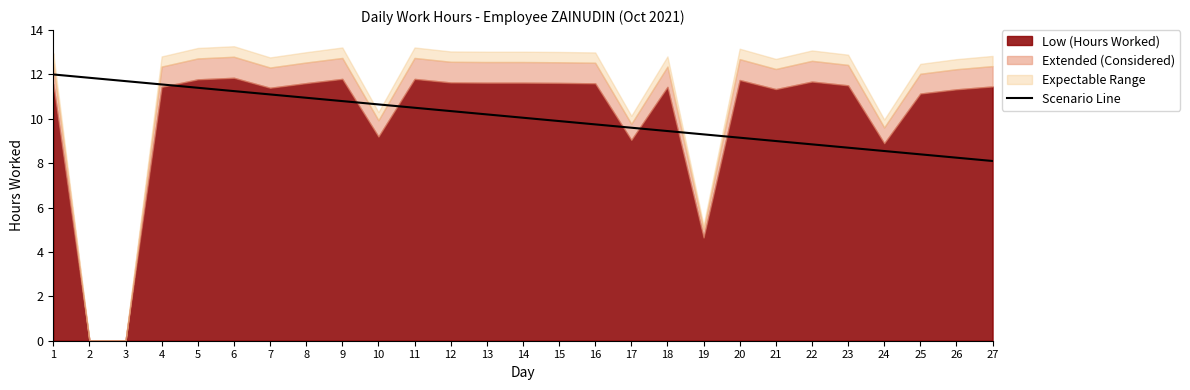

The value of Scenario Line at 2 is 16.9. True or false?

False